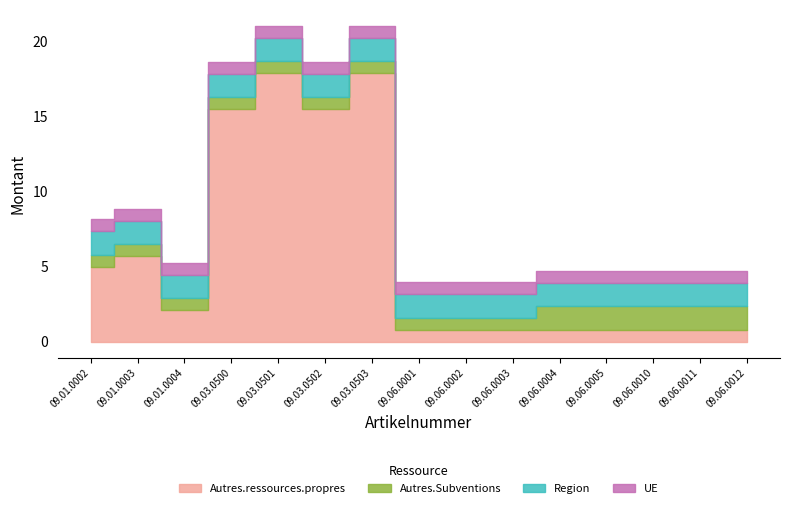

Reading left to right, list all the values displayed in this chart.

Autres.ressources.propres: 09.01.0002=5.0	09.01.0003=5.7	09.01.0004=2.1	09.03.0500=15.5	09.03.0501=17.9	09.03.0502=15.5	09.03.0503=17.9	09.06.0001=0.8	09.06.0002=0.8	09.06.0003=0.8	09.06.0004=0.8	09.06.0005=0.8	09.06.0010=0.8	09.06.0011=0.8	09.06.0012=0.8
Autres.Subventions: 09.01.0002=0.8	09.01.0003=0.8	09.01.0004=0.8	09.03.0500=0.8	09.03.0501=0.8	09.03.0502=0.8	09.03.0503=0.8	09.06.0001=0.8	09.06.0002=0.8	09.06.0003=0.8	09.06.0004=1.6	09.06.0005=1.6	09.06.0010=1.6	09.06.0011=1.6	09.06.0012=1.6
Region: 09.01.0002=1.6	09.01.0003=1.6	09.01.0004=1.6	09.03.0500=1.6	09.03.0501=1.6	09.03.0502=1.6	09.03.0503=1.6	09.06.0001=1.6	09.06.0002=1.6	09.06.0003=1.6	09.06.0004=1.6	09.06.0005=1.6	09.06.0010=1.6	09.06.0011=1.6	09.06.0012=1.6
UE: 09.01.0002=0.8	09.01.0003=0.8	09.01.0004=0.8	09.03.0500=0.8	09.03.0501=0.8	09.03.0502=0.8	09.03.0503=0.8	09.06.0001=0.8	09.06.0002=0.8	09.06.0003=0.8	09.06.0004=0.8	09.06.0005=0.8	09.06.0010=0.8	09.06.0011=0.8	09.06.0012=0.8